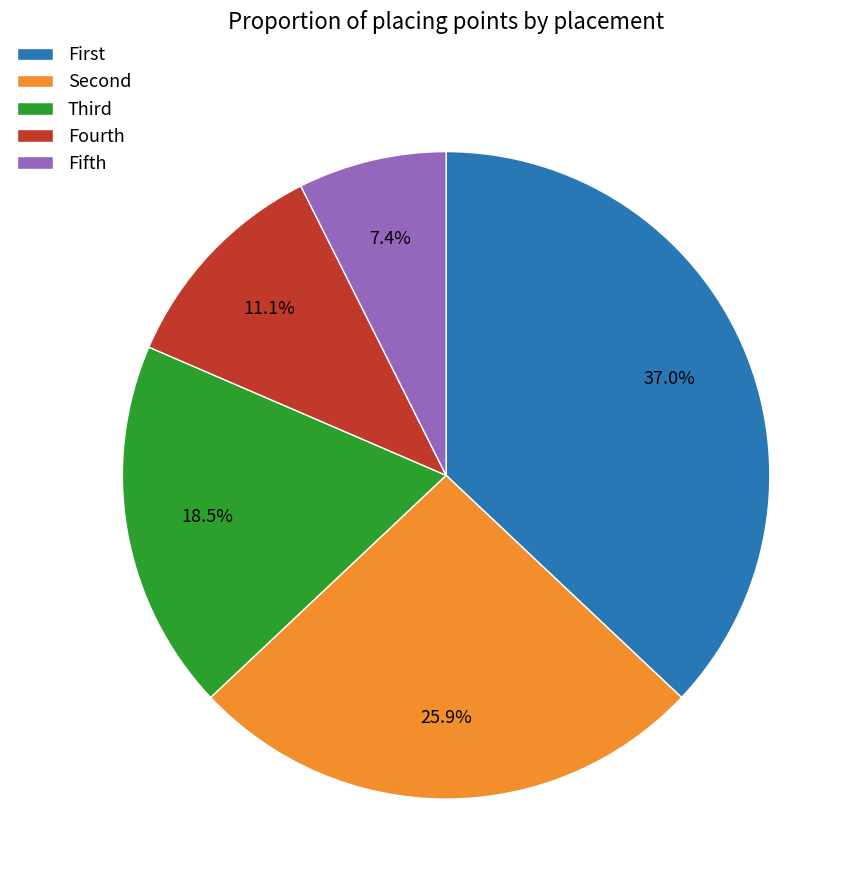

Is there a majority slice in this chart?

No